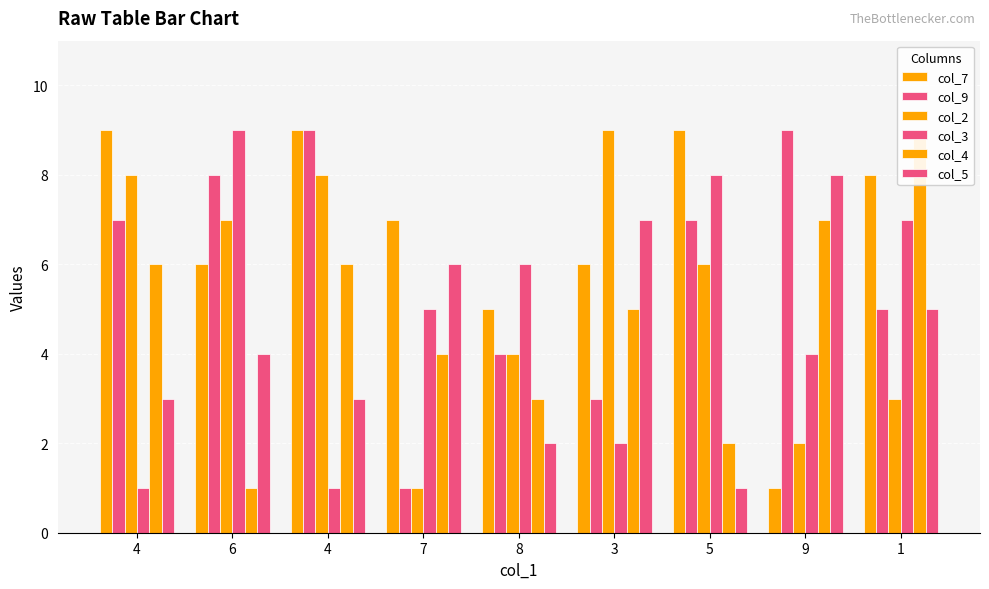

How many distinct data groups are displayed?

6